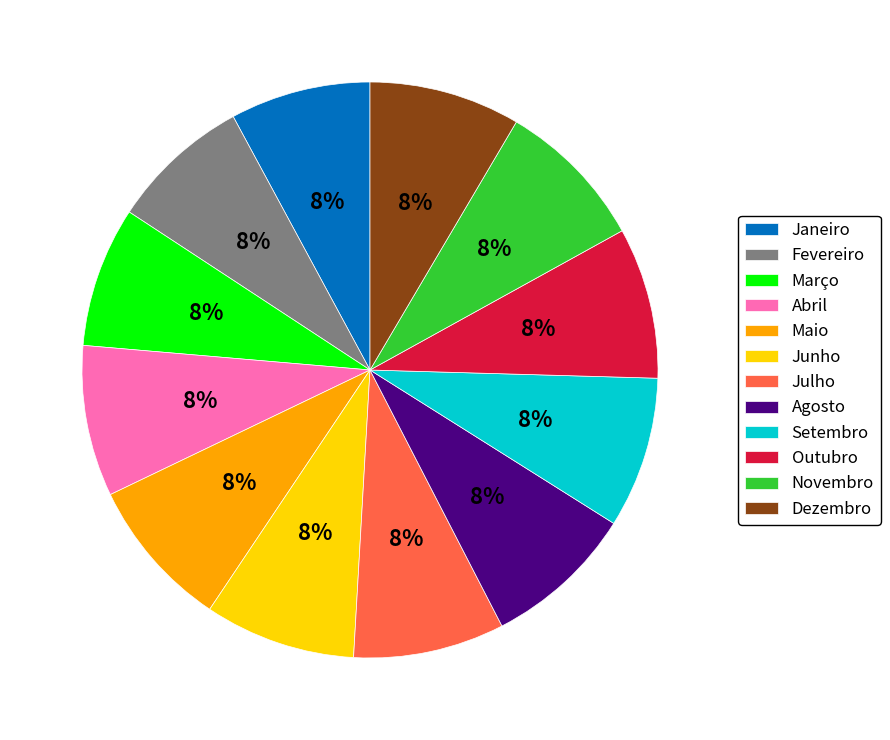

Approximately how many times larger is the value at Junho compared to Agosto?

1.0